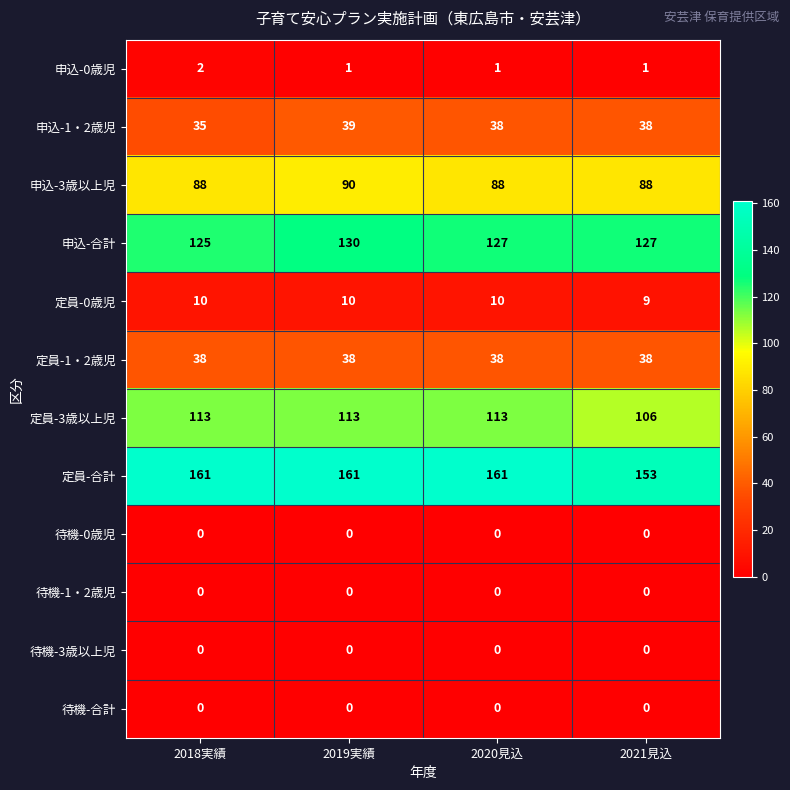

The value of 申込-3歳以上児 at 2019実績 is 90. True or false?

True